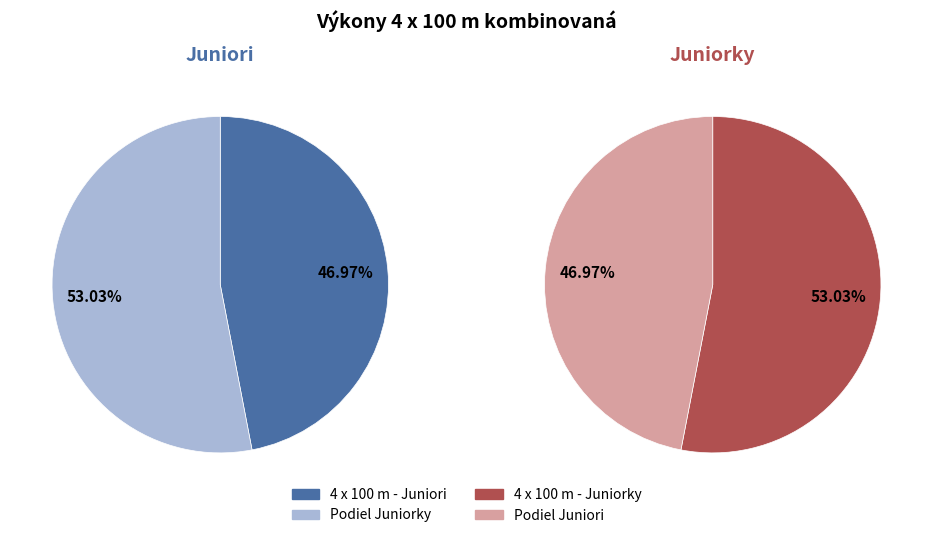

What percentage is the 4 x 100 m kombinovaná - Juniori slice, to the nearest percent?

47%